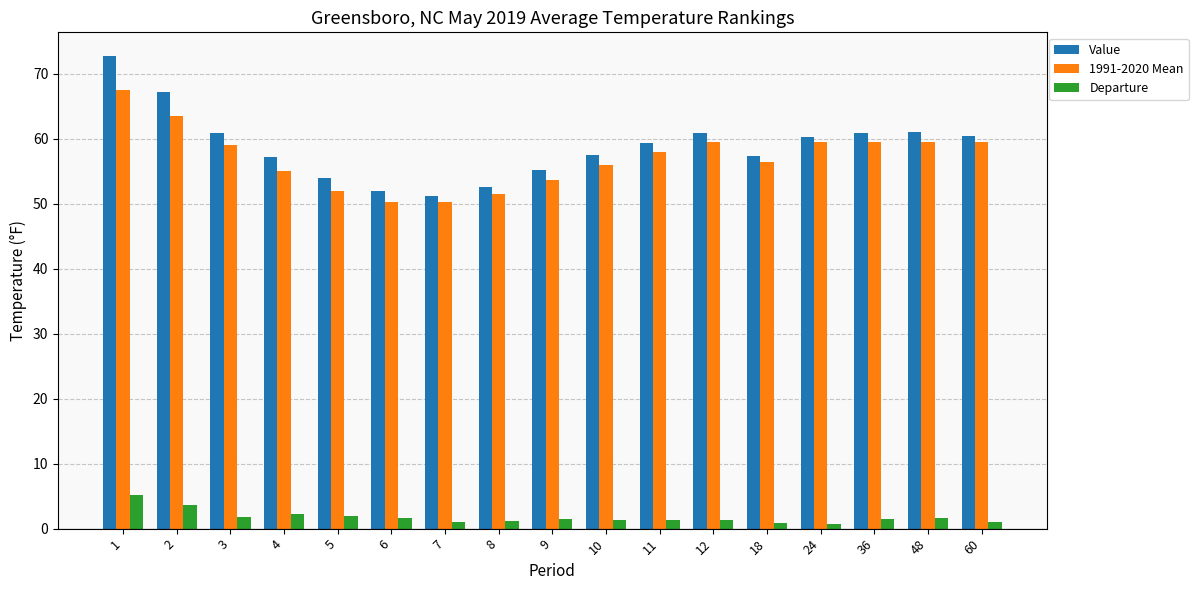

What is the spread (max minus min) of values at 1?

67.5